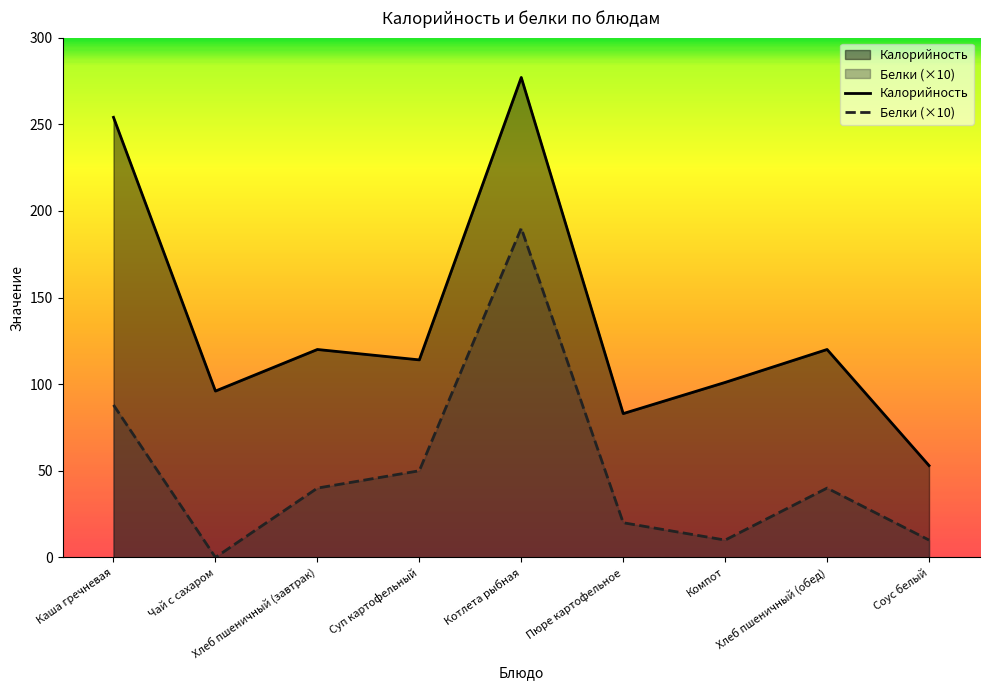

True or false: Белки and Калорийность cross at least once.

False